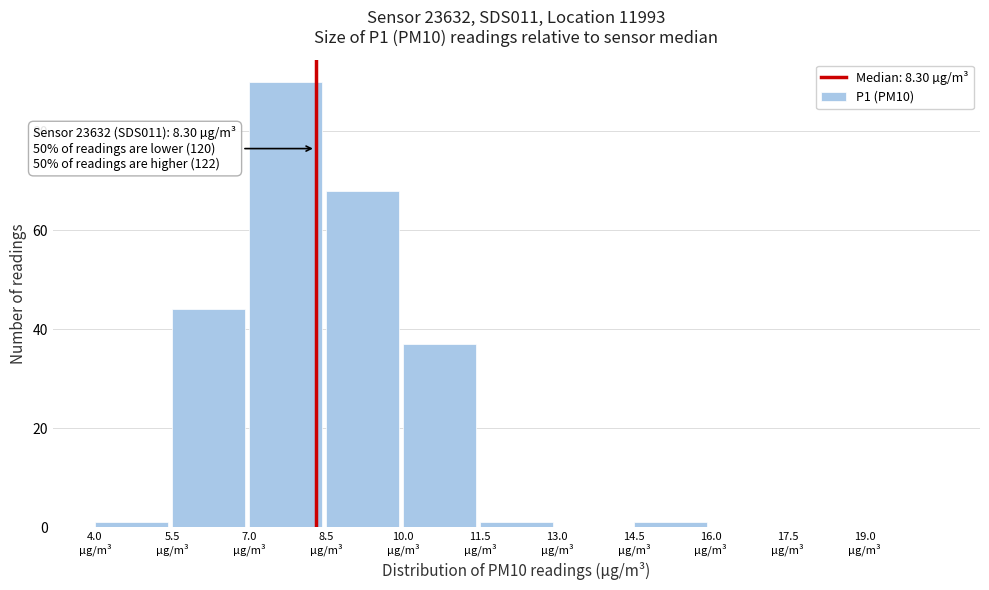

Which range on the x-axis has the tallest bar?

7.0 to 8.5